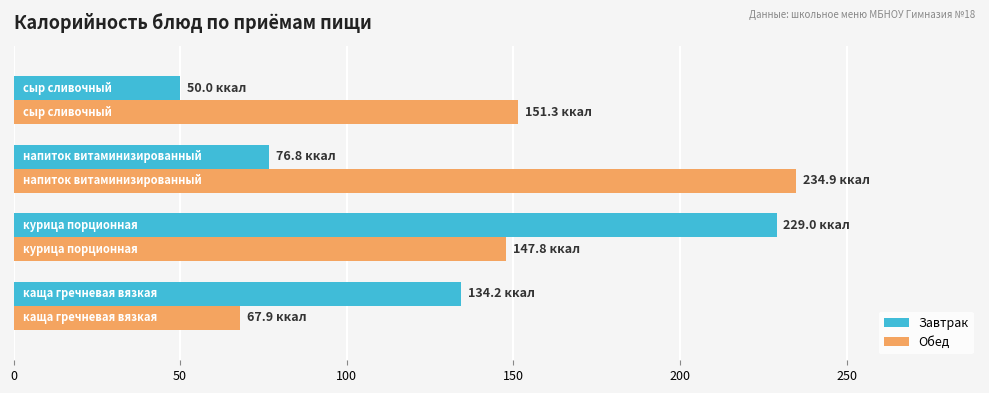

What are all the series names shown in the legend?

Завтрак, Обед